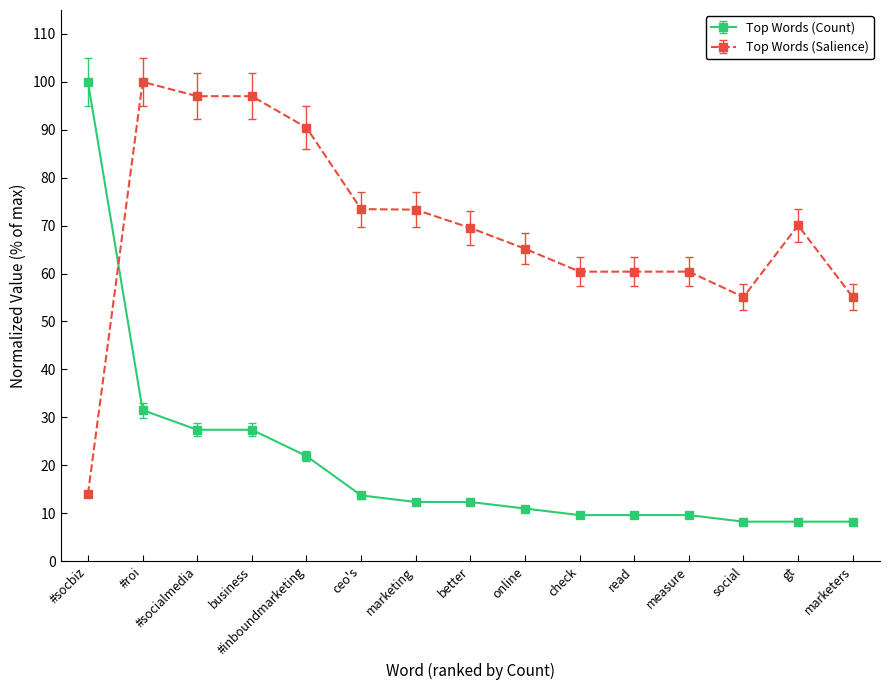

What value does the Top Words (Count) series have at #socbiz?

100.0